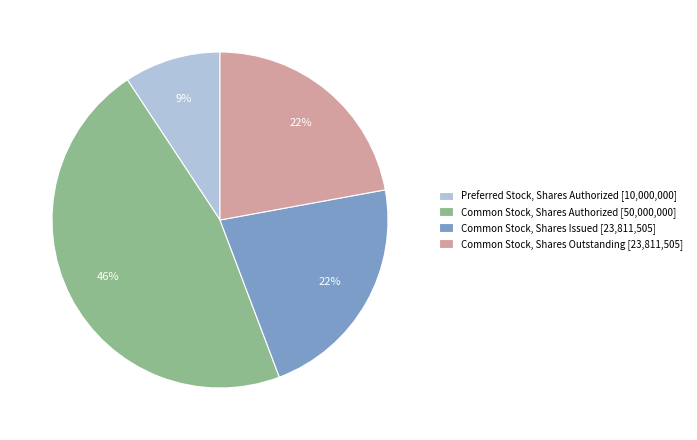

How many segments does this pie chart have?

4